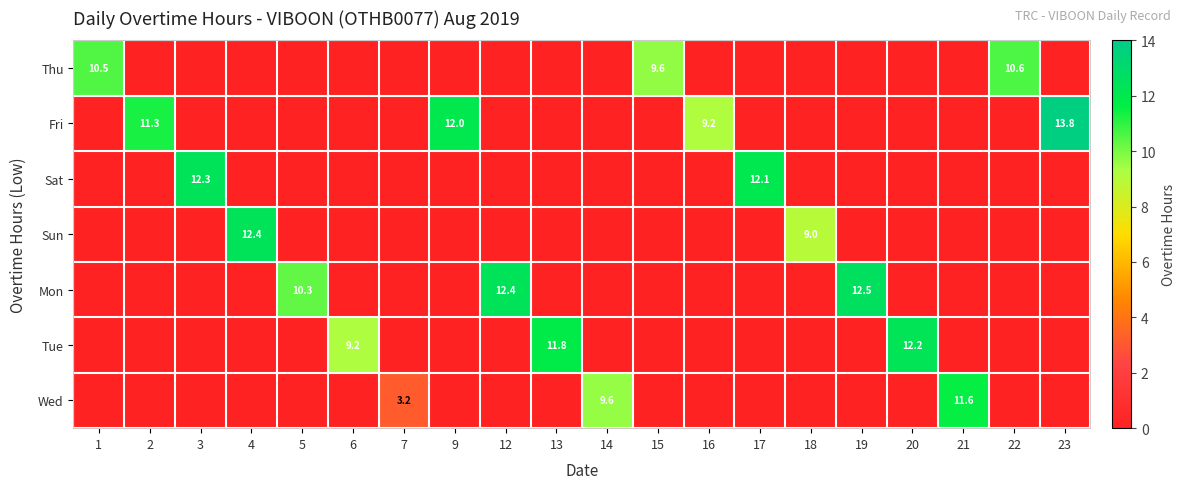

True or false: Fri has a value of 6.2 at 9.

False